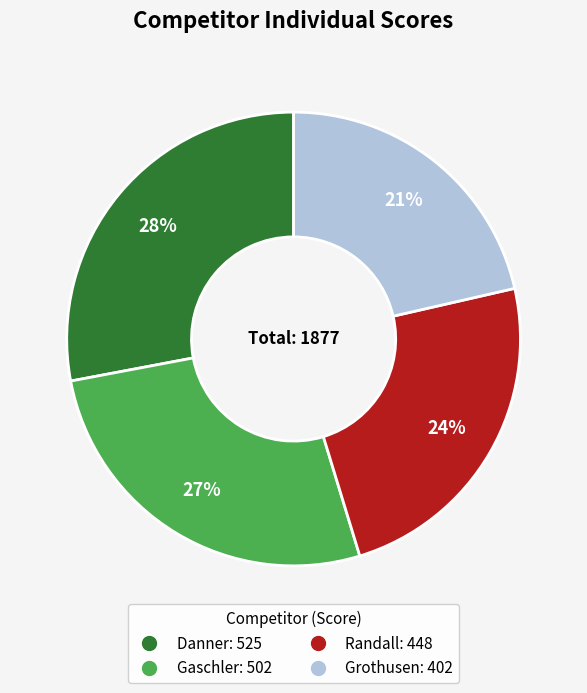

Is the sum of Danner and Gaschler greater than half?

Yes